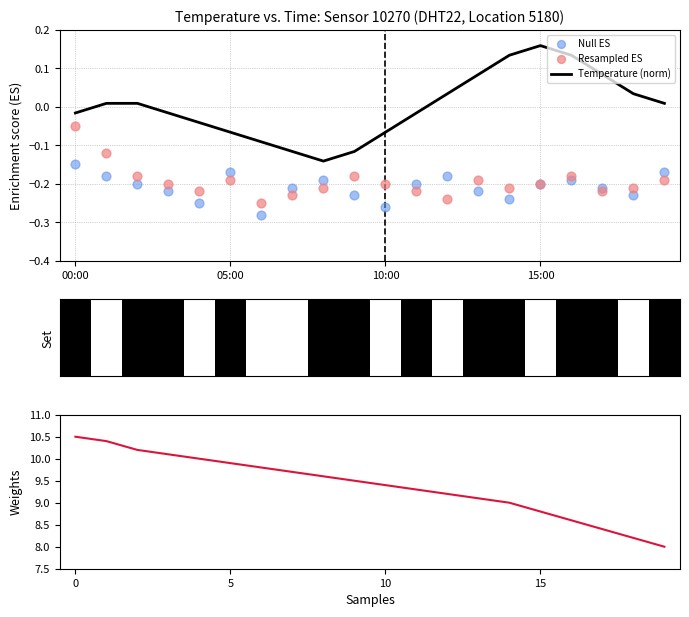

At which category is the sum across all series the highest?

00:00